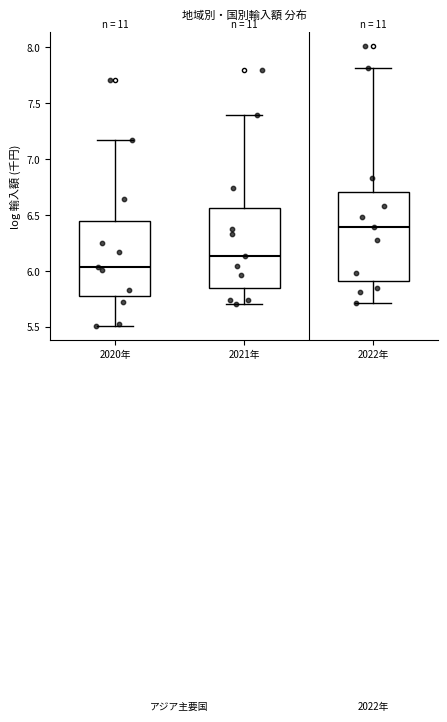

Comparing the boxes themselves (not the whiskers), which one is the tallest?

2022年